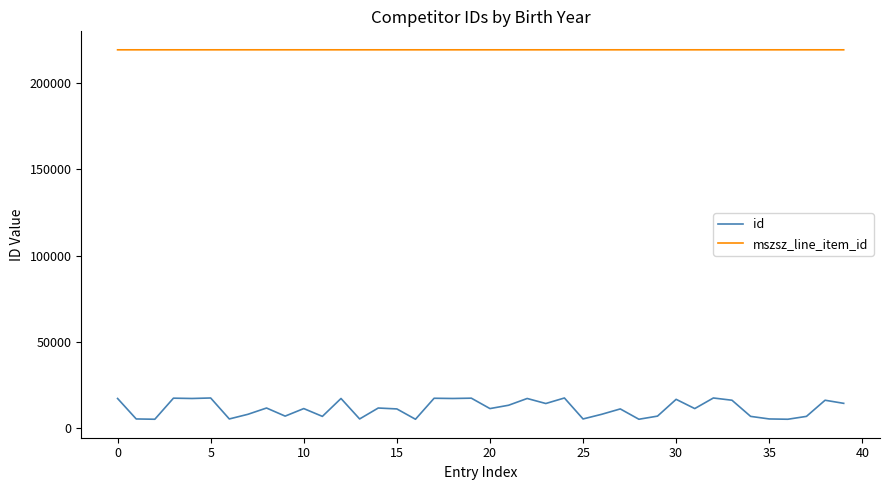

Rank the series by their average value, from lowest to highest.

id, mszsz_line_item_id